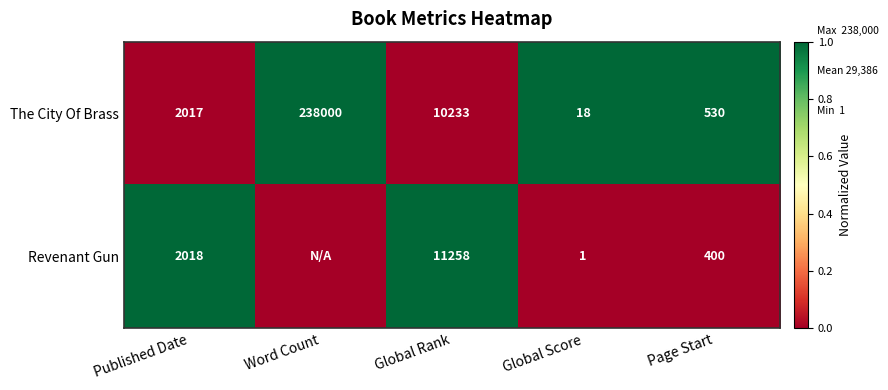

What is the sum of all The City Of Brass values?

250798